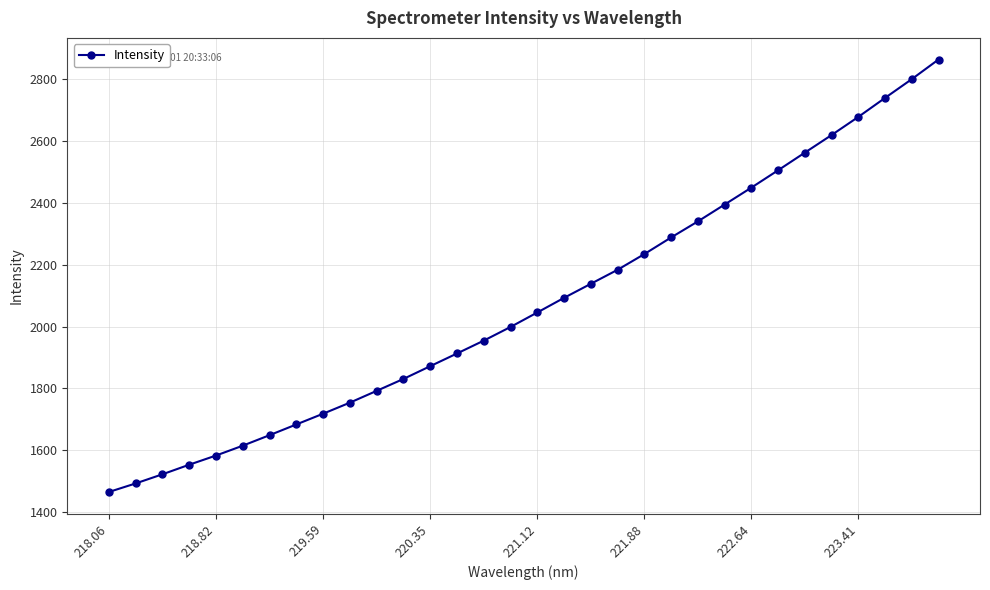

What is the average value?

2073.2